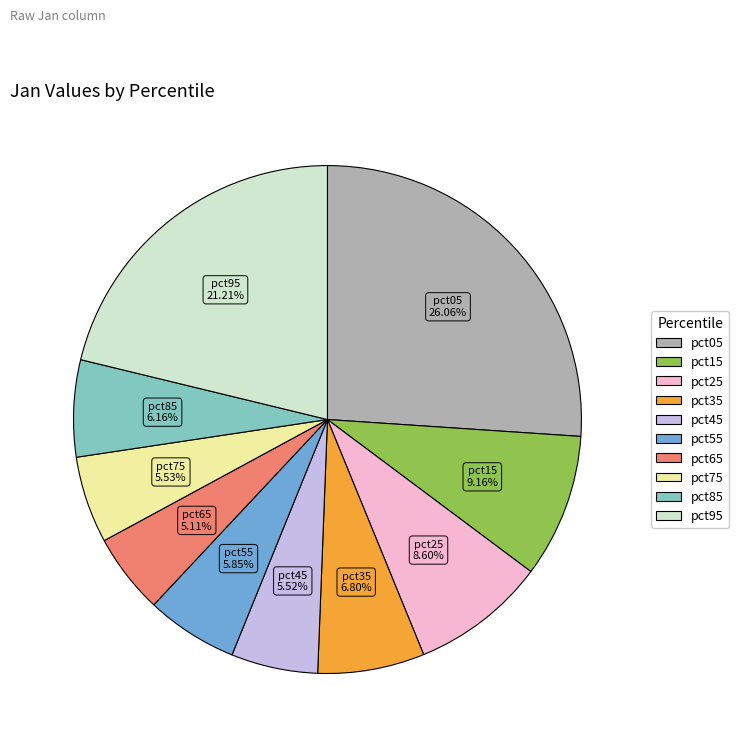

Does pct75 account for over 50% of the chart?

No